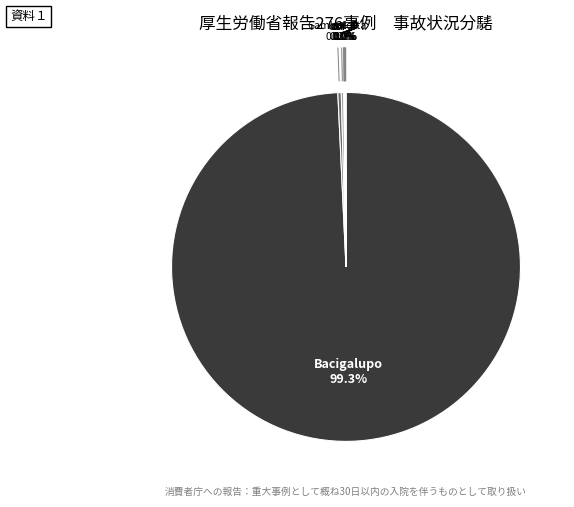

Does Bacigalupo account for over 50% of the chart?

Yes